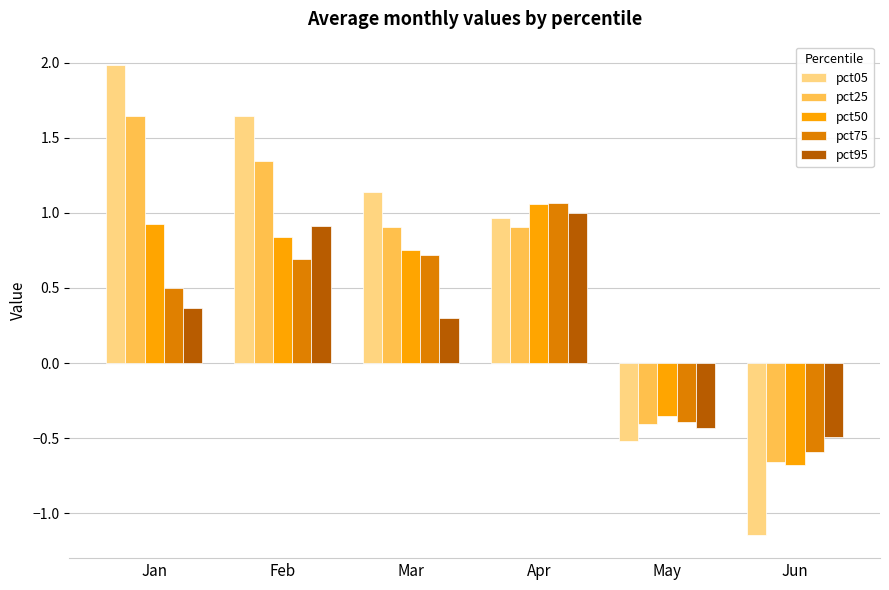

How many data points in pct95 are less than 0?

2